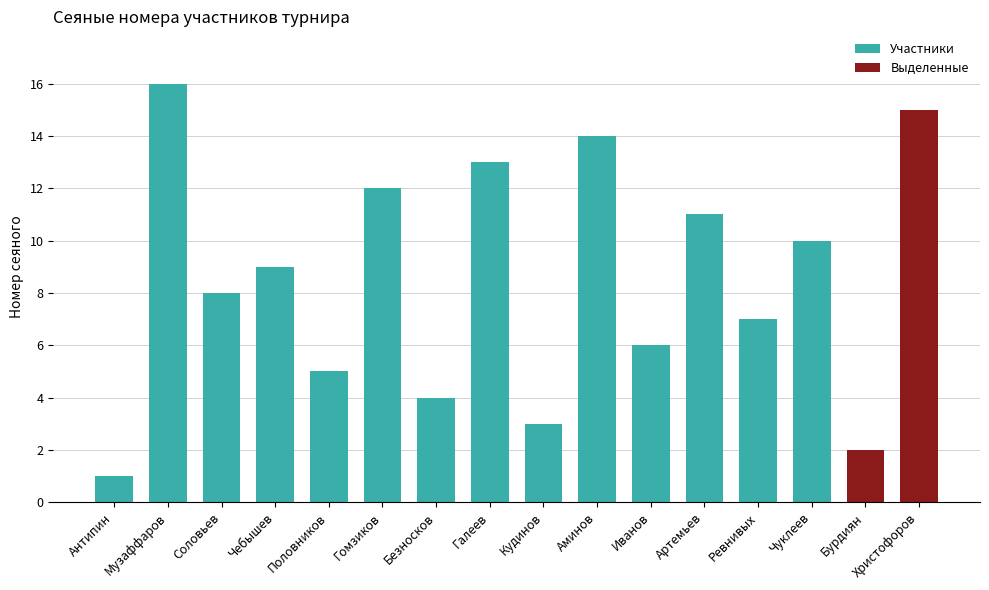

Rank the categories by value from lowest to highest.

Антипин, Бурдиян, Кудинов, Безносков, Половников, Иванов, Ревнивых, Соловьев, Чебышев, Чуклеев, Артемьев, Гомзиков, Галеев, Аминов, Христофоров, Музаффаров